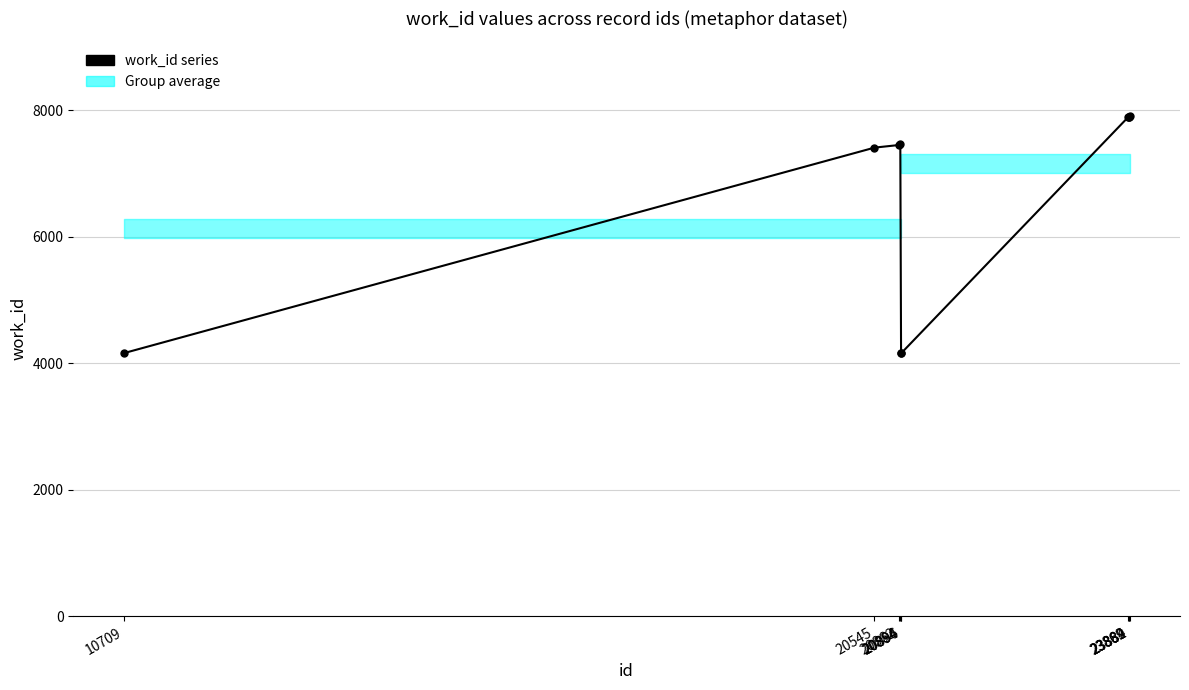

List the labels in order of value, largest first.

23889, 23884, 23882, 23869, 20884, 20862, 20545, 10709, 20894, 20896